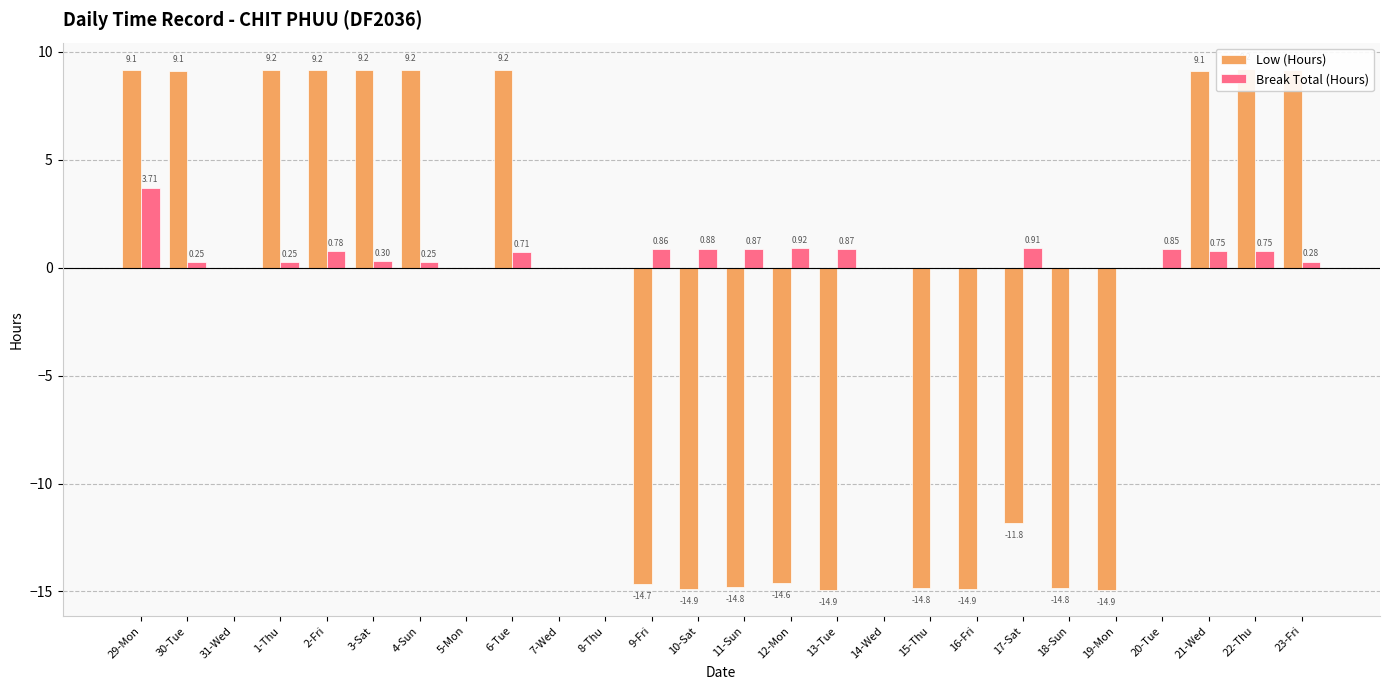

What is the average value of the Low (Hours) series?

-2.1